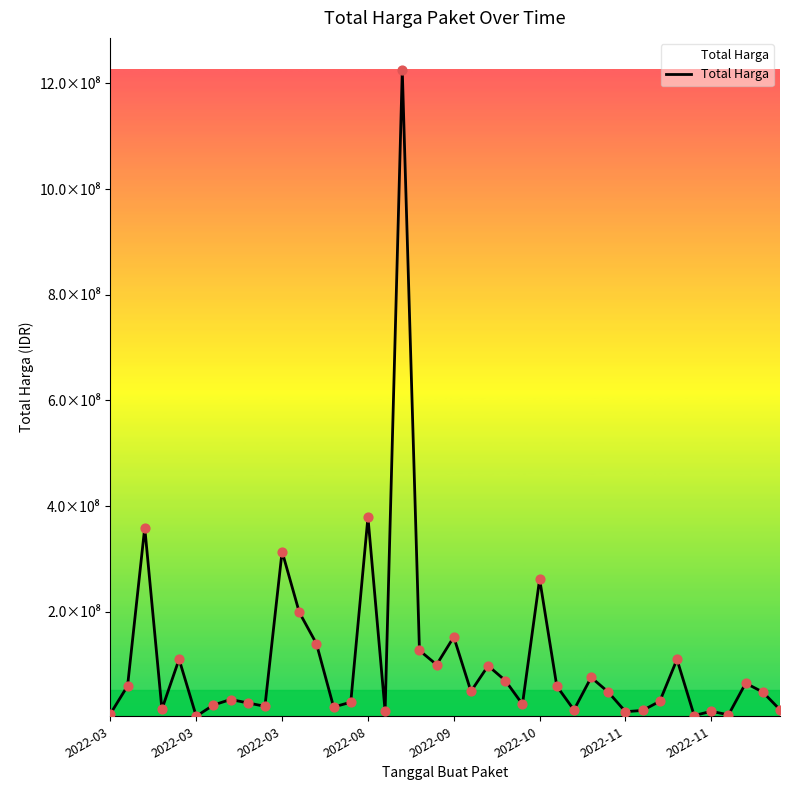

Does the chart have visible grid lines?

No